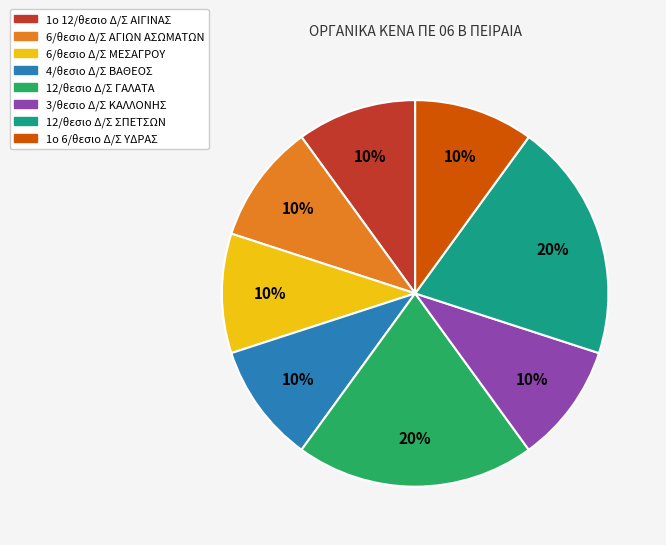

To the nearest percent, what portion does 6/θεσιο Δ/Σ ΑΓΙΩΝ ΑΣΩΜΑΤΩΝ represent?

10%